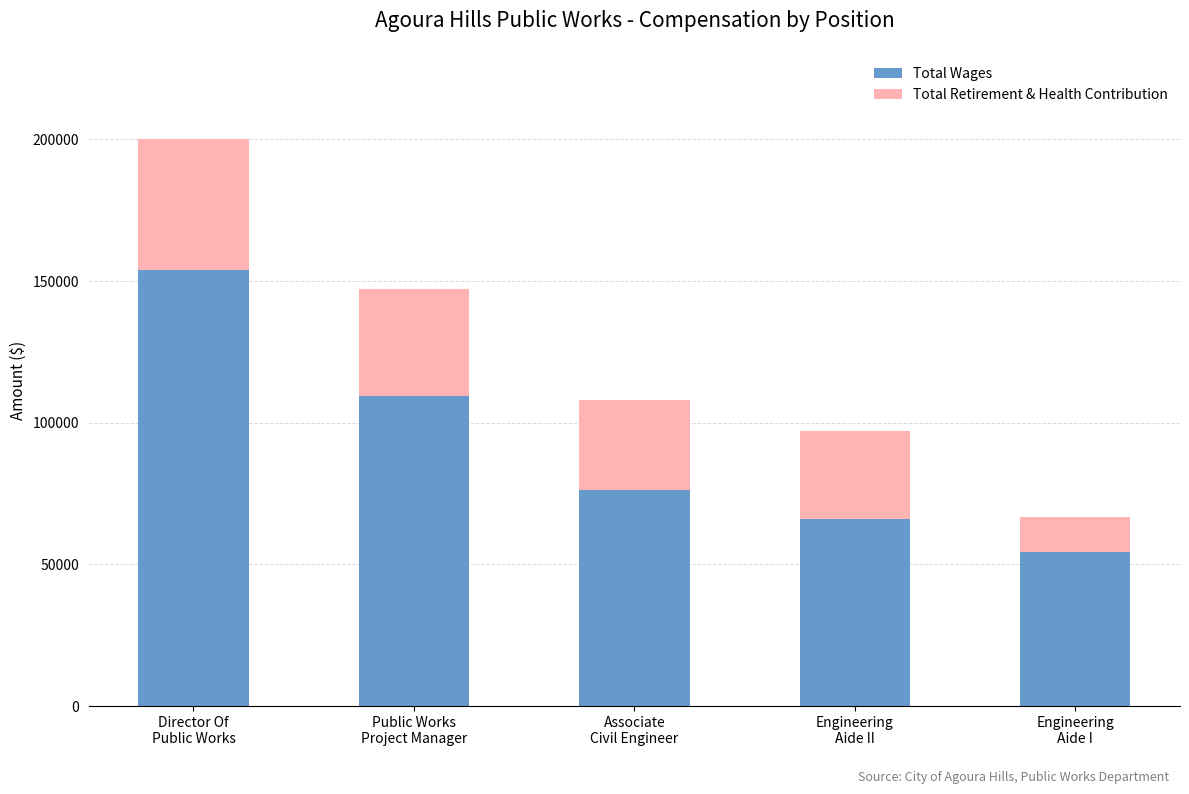

What is the average value of the Total Wages series?

91996